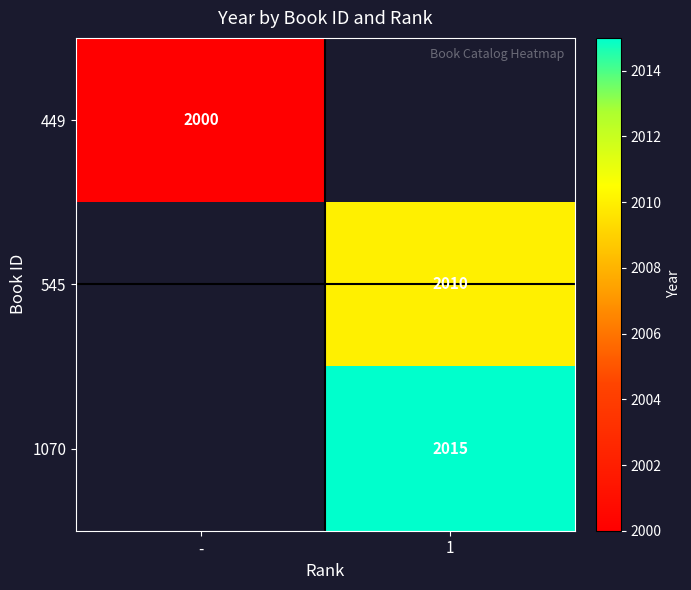

True or false: 1070 has a value of 629.3 at 1.

False